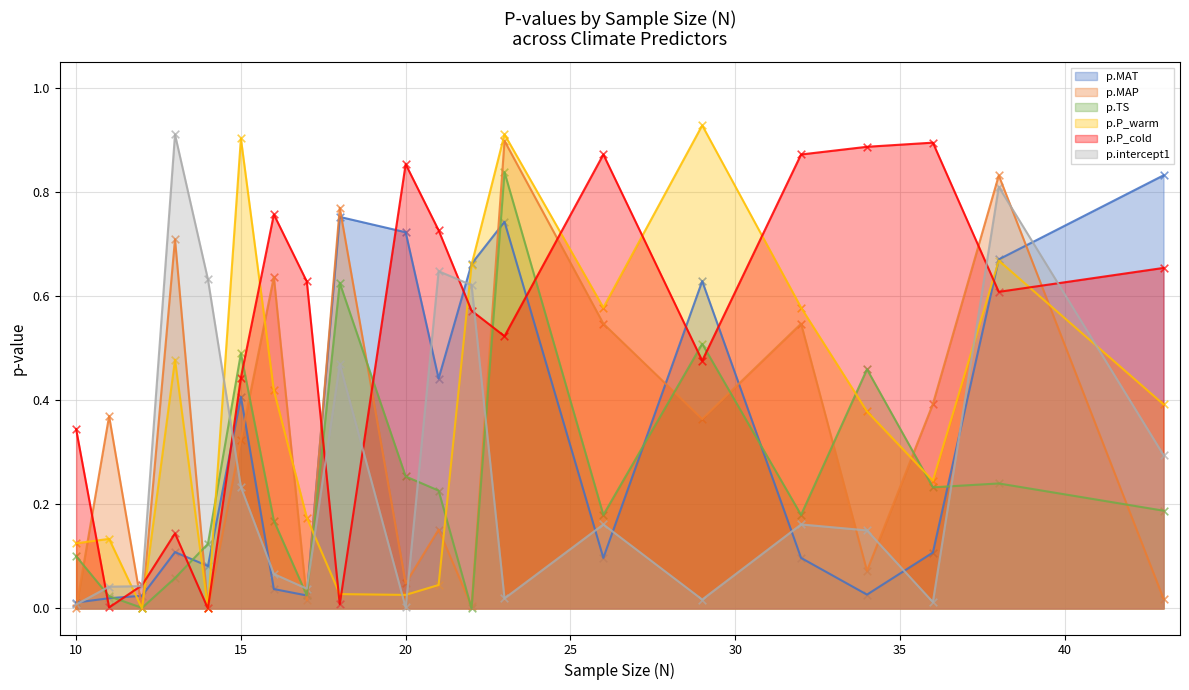

What is the total value across all series at 17?

0.9